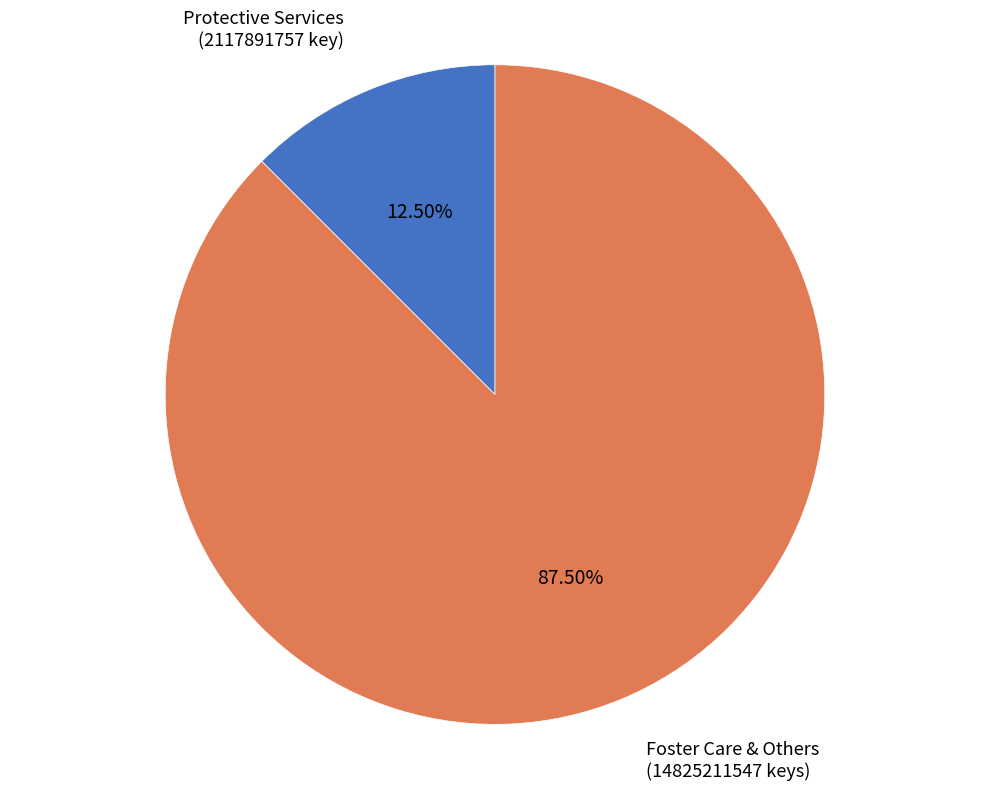

Count the number of slices in the pie.

2